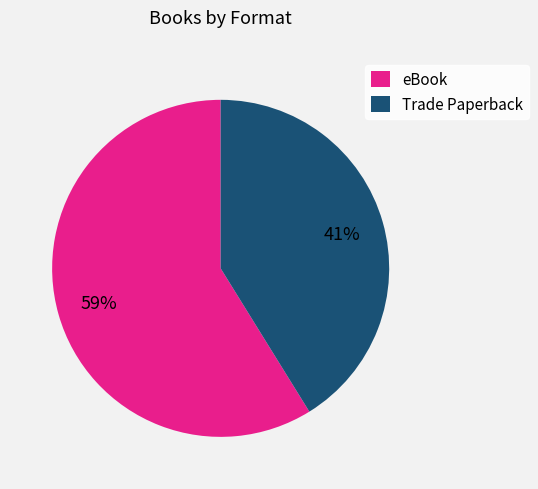

Which slice represents more than half of the pie?

eBook